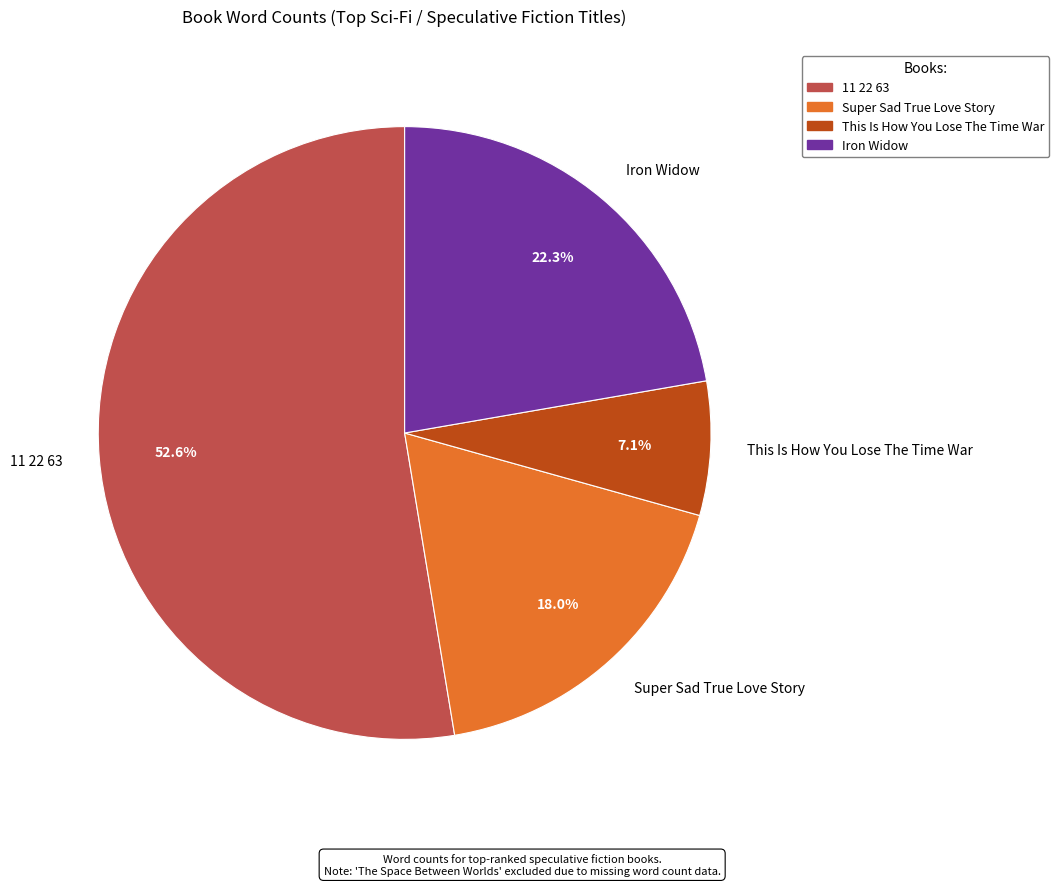

The Iron Widow slice represents 22% of the pie. True or false?

True